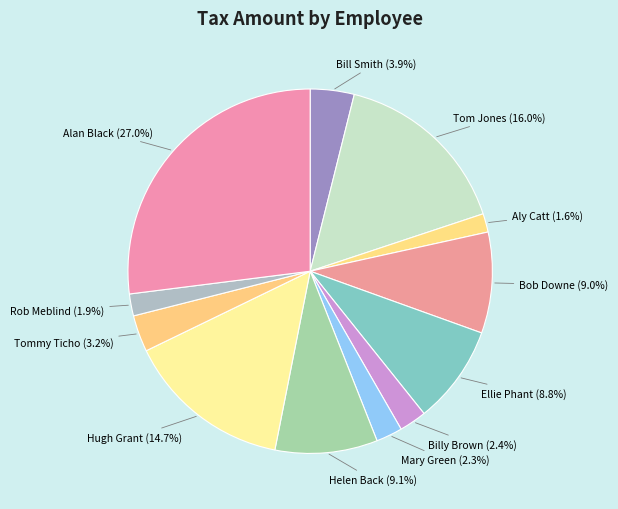

Is there a majority slice in this chart?

No